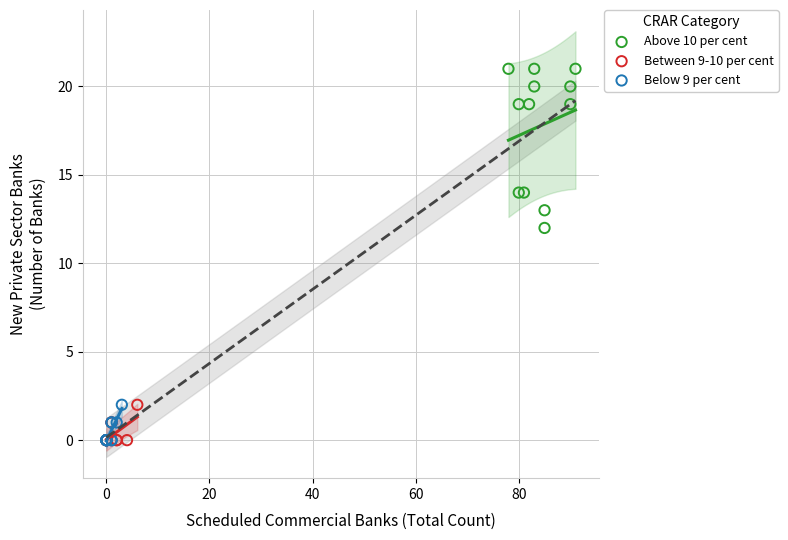

What are all the series names shown in the legend?

Above 10 per cent, Between 9-10 per cent, Below 9 per cent